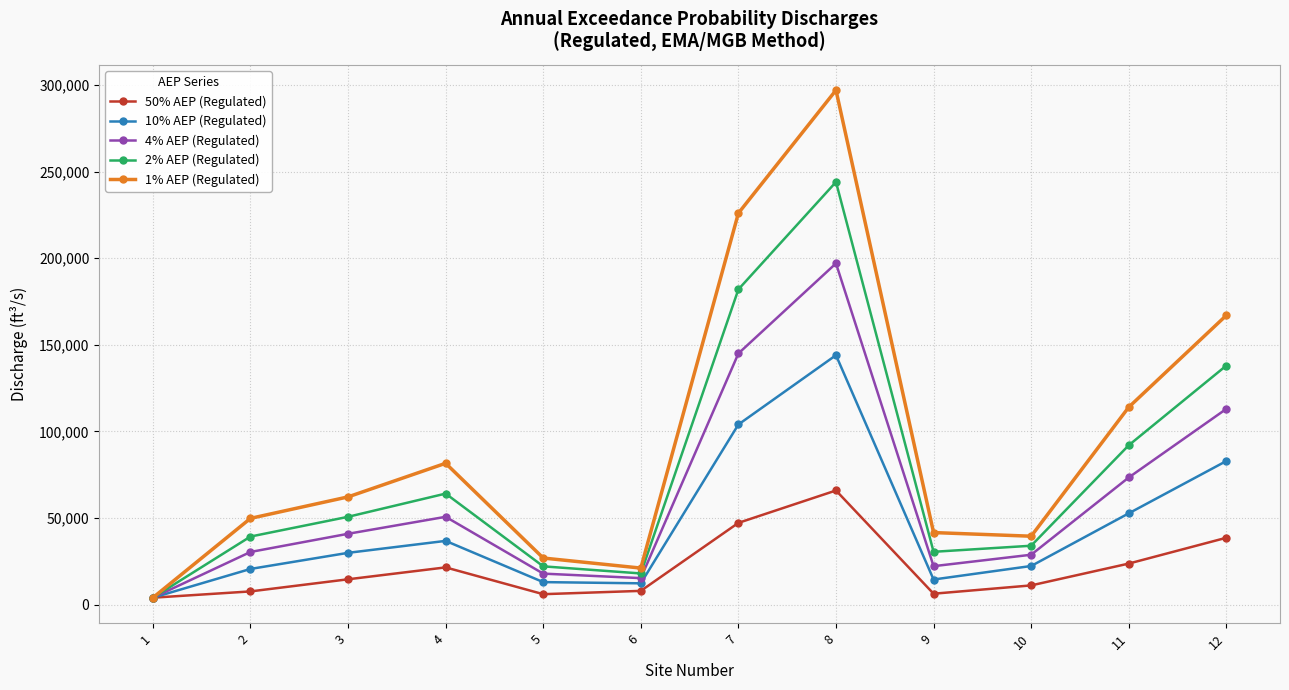

Rank the series by their average value, from lowest to highest.

50% AEP (Regulated), 10% AEP (Regulated), 4% AEP (Regulated), 2% AEP (Regulated), 1% AEP (Regulated)